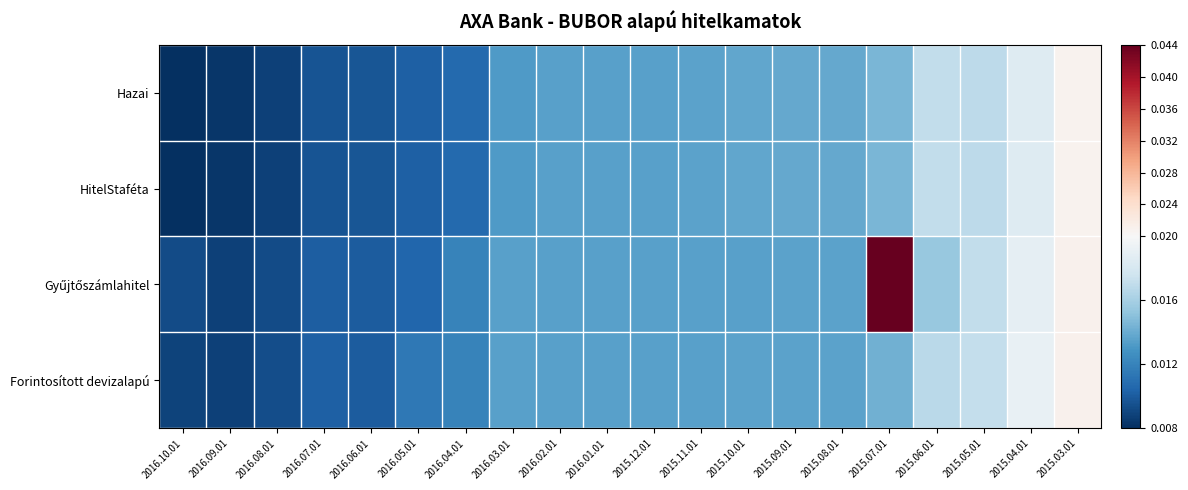

At which category is the sum across all series the highest?

2015.07.01